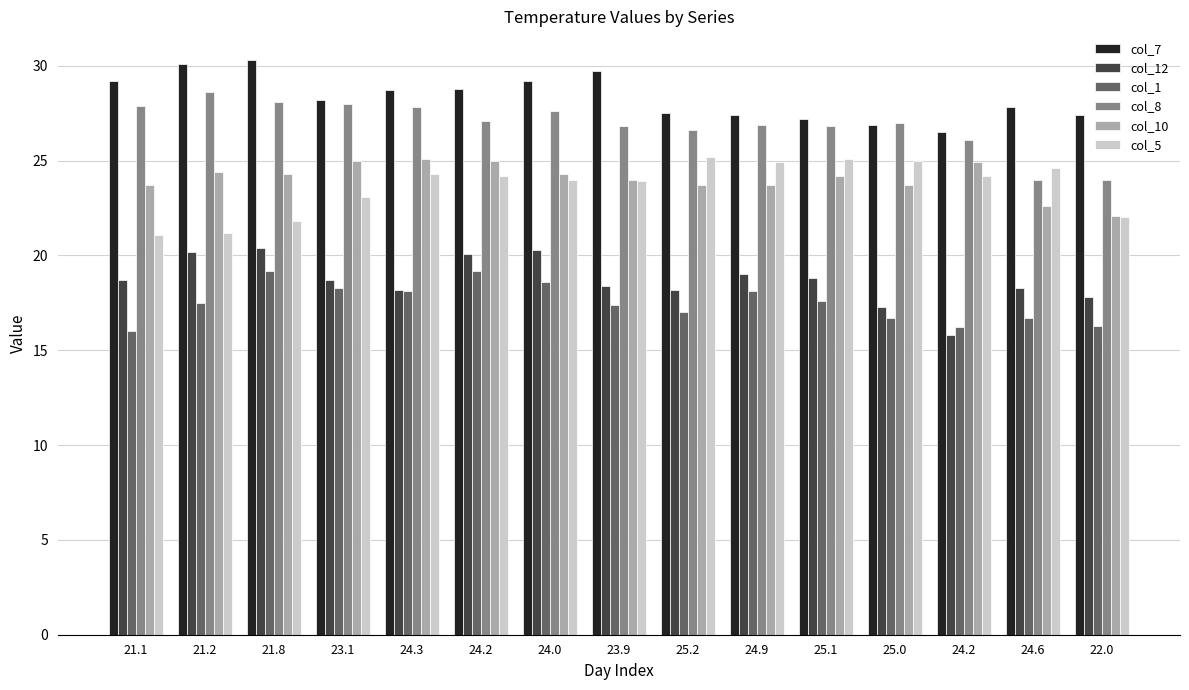

Is it true that col_5 equals 13.8 at 23.9?

False